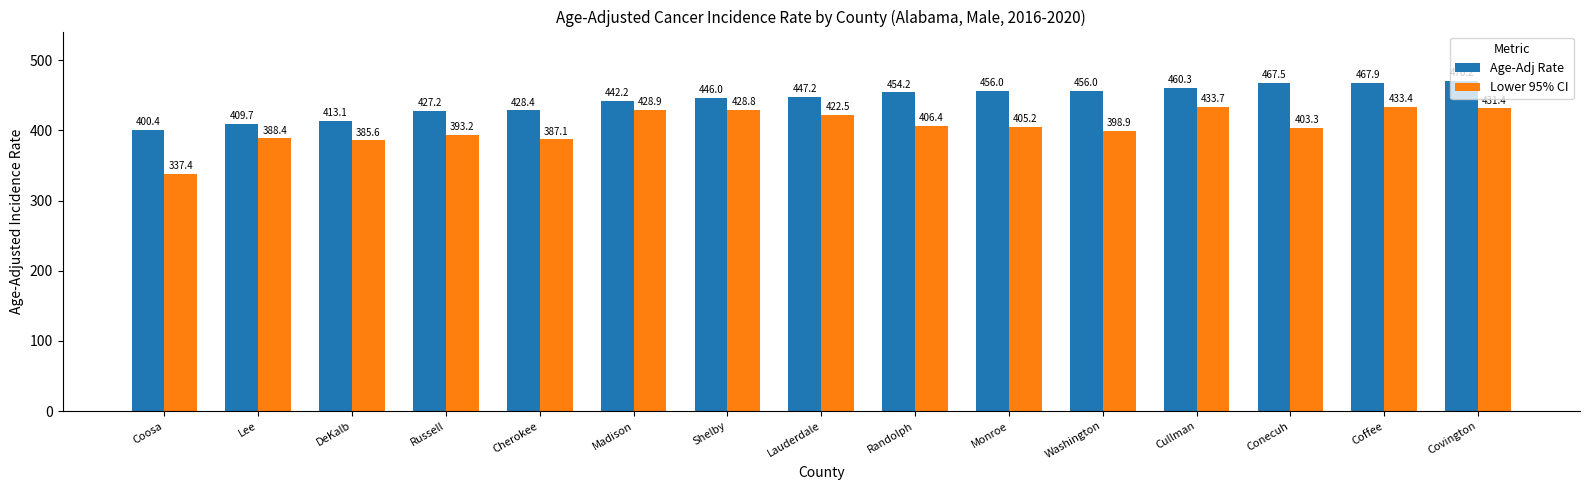

Where is Age-Adj Rate nearest to the value 435?

Cherokee